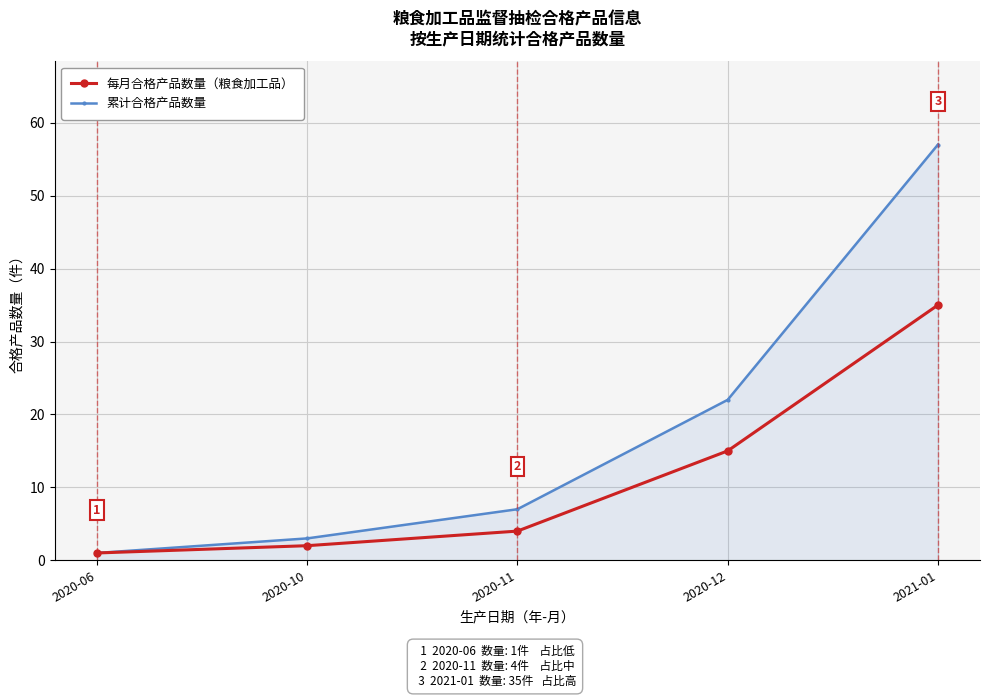

List the labels in order of 累计合格产品数量 value, smallest first.

2020-06, 2020-10, 2020-11, 2020-12, 2021-01